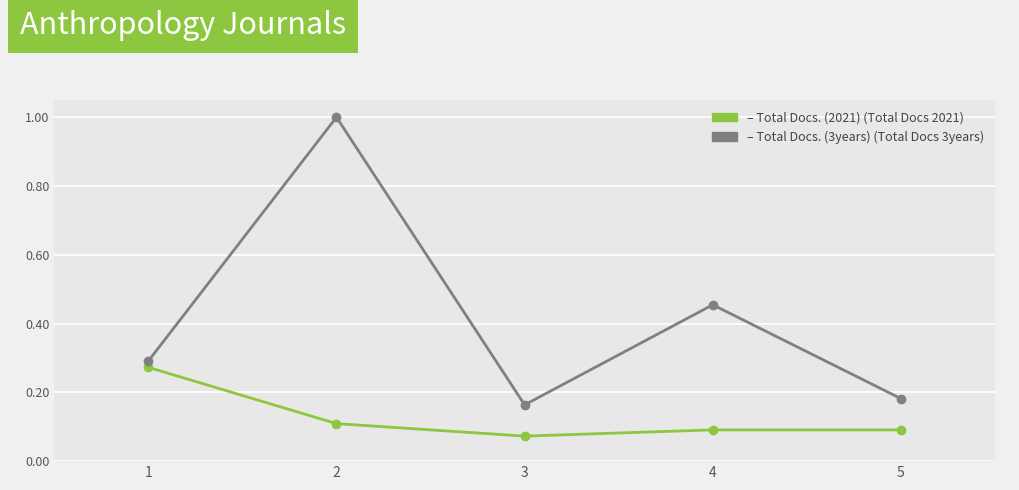

What is the total value across all series at 2?

1.1